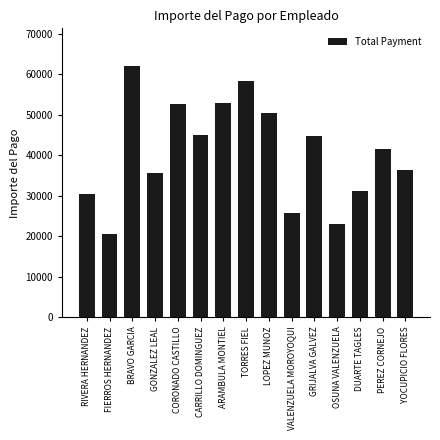

What is the label of the 11th bar from the right?

CORONADO CASTILLO